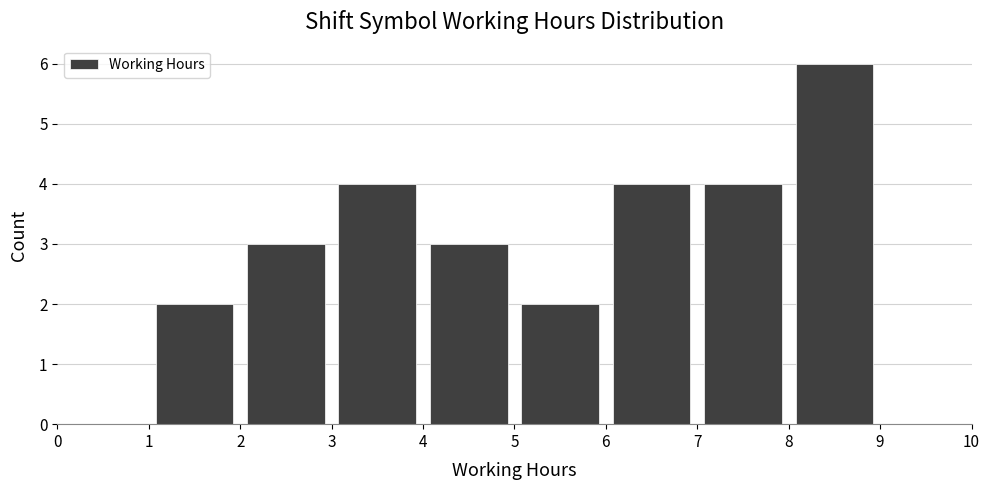

Reading left to right, transcribe this chart: for each bar, give the range it covers on the x-axis and its height. The values are not printed on the chart, so give them approximately, as read against the axis.

0 to 1: 0
1 to 2: 2
2 to 3: 3
3 to 4: 4
4 to 5: 3
5 to 6: 2
6 to 7: 4
7 to 8: 4
8 to 9: 6
9 to 10: 0